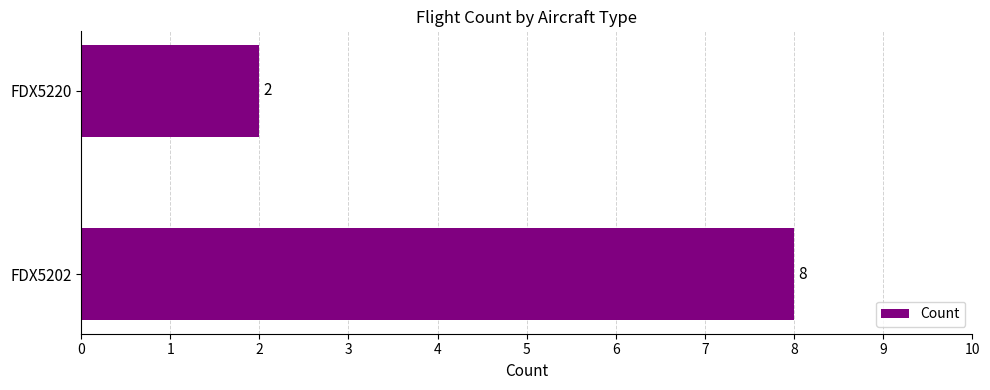

Reading bottom to top, what are all the values shown in this chart?

8	2